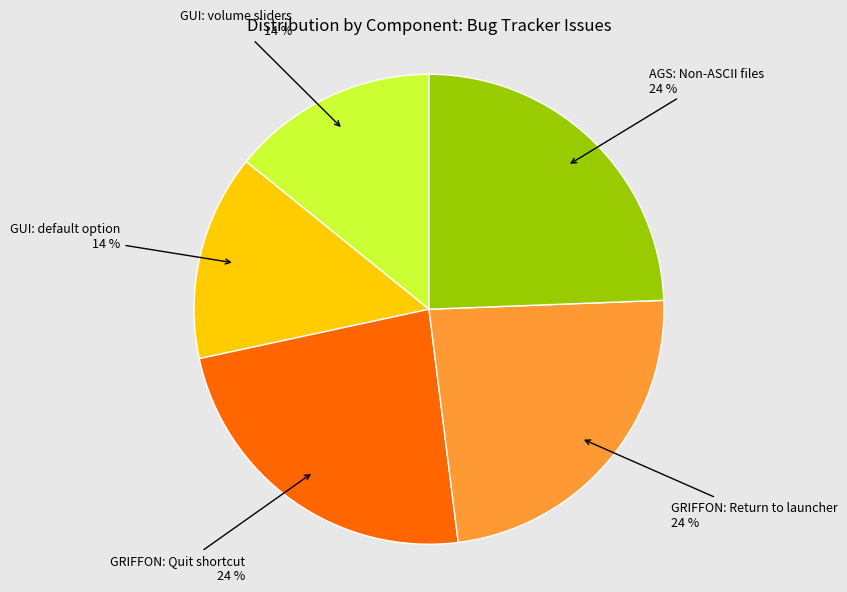

To the nearest percent, what is the average slice percentage?

20%